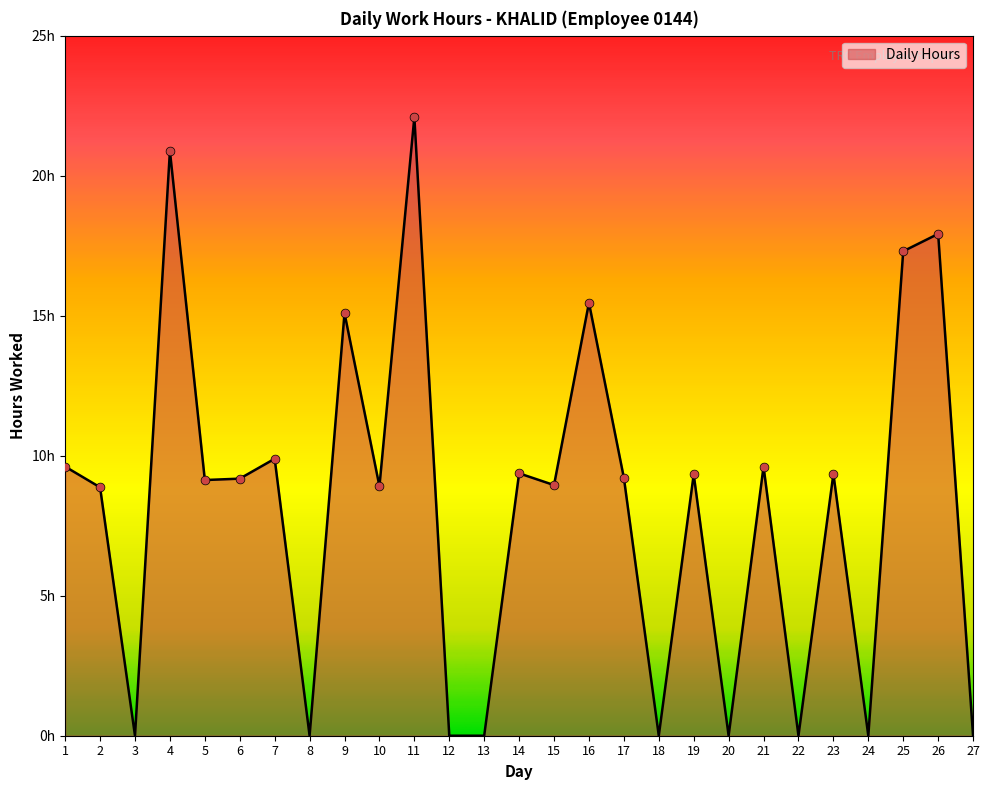

Which has a higher value, 13 or 5?

5